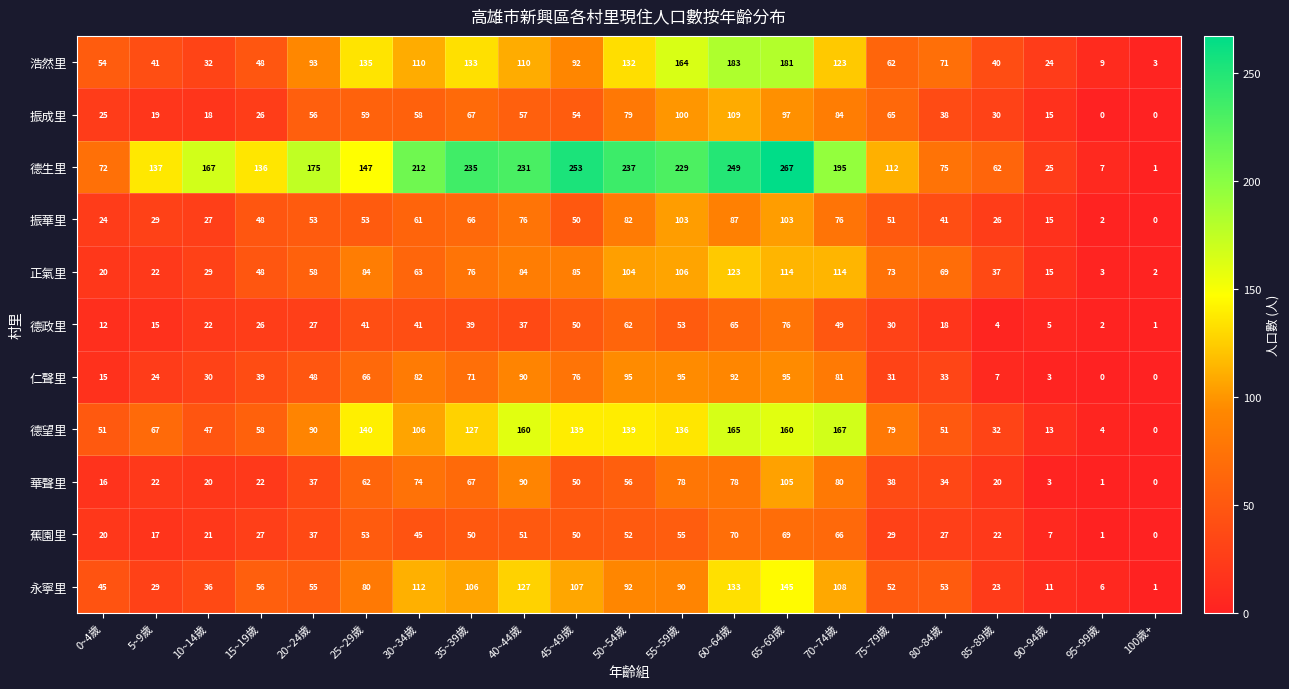

Which series has the widest spread of values?

德生里